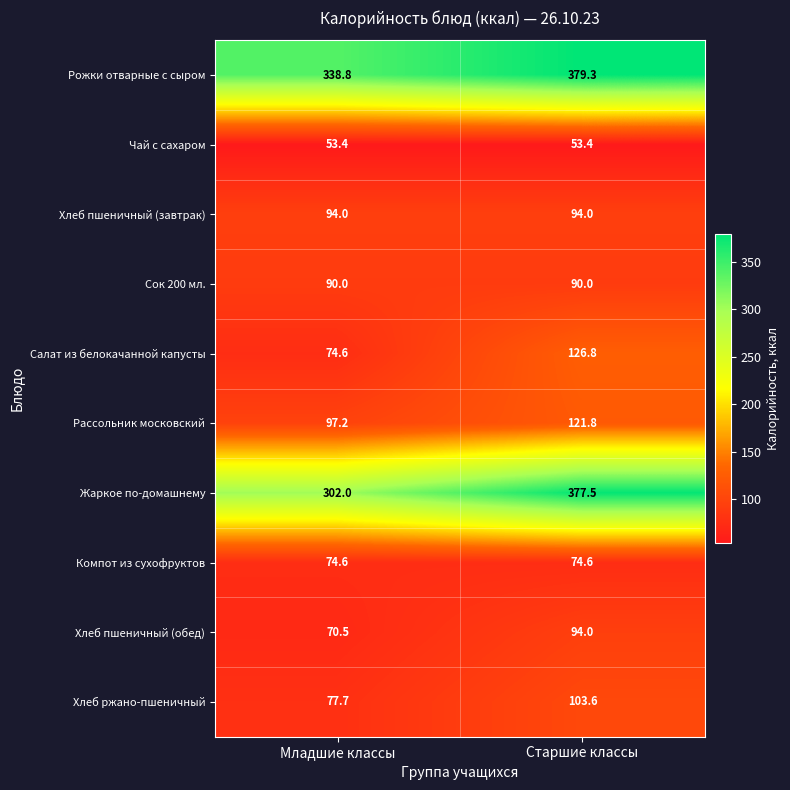

What is the sum of the Салат из белокачанной капусты values at Старшие классы and Младшие классы?

201.4